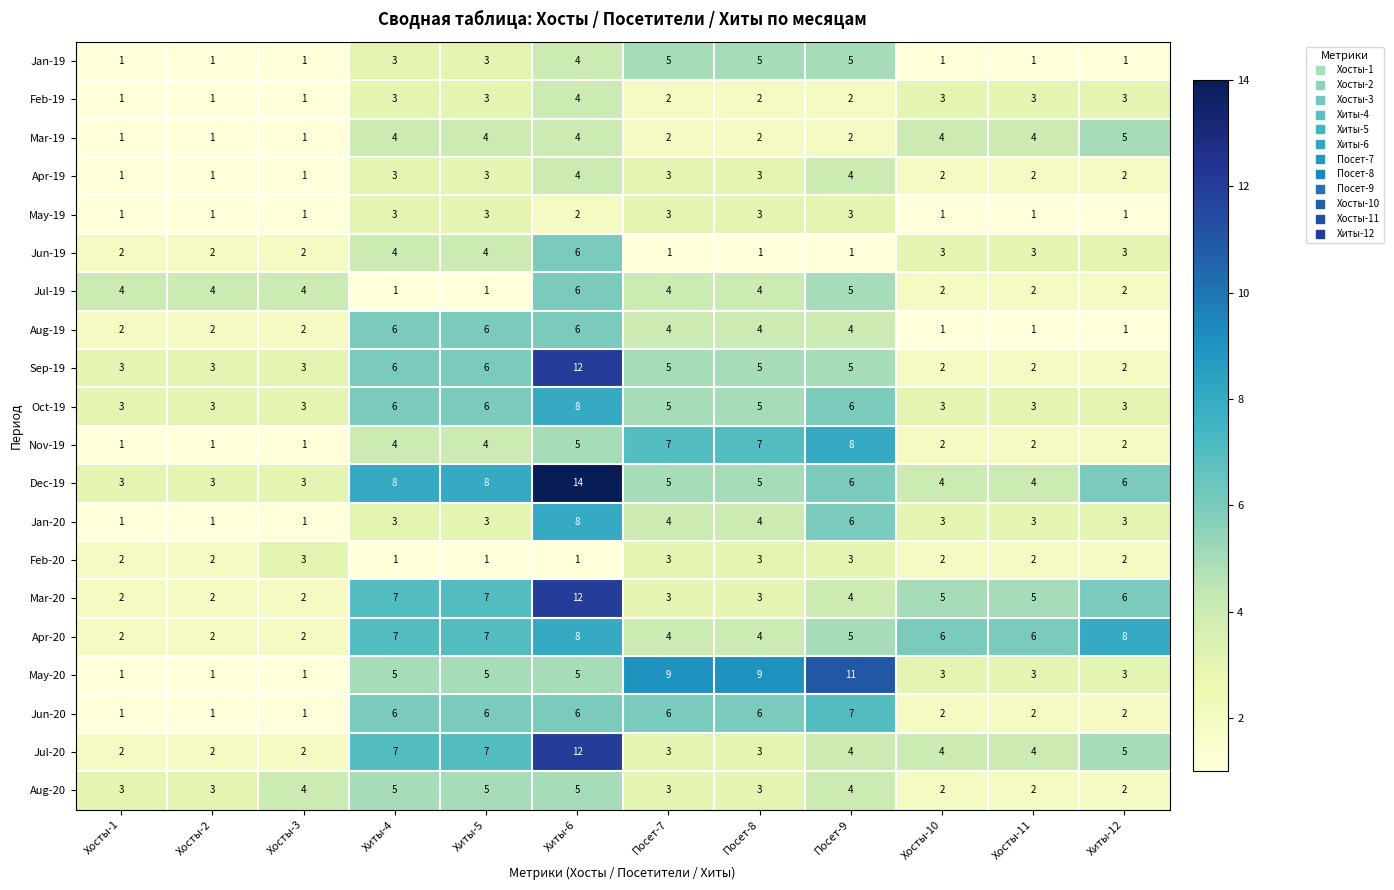

What is the difference between the second highest and minimum values in the Mar-20 series?

5